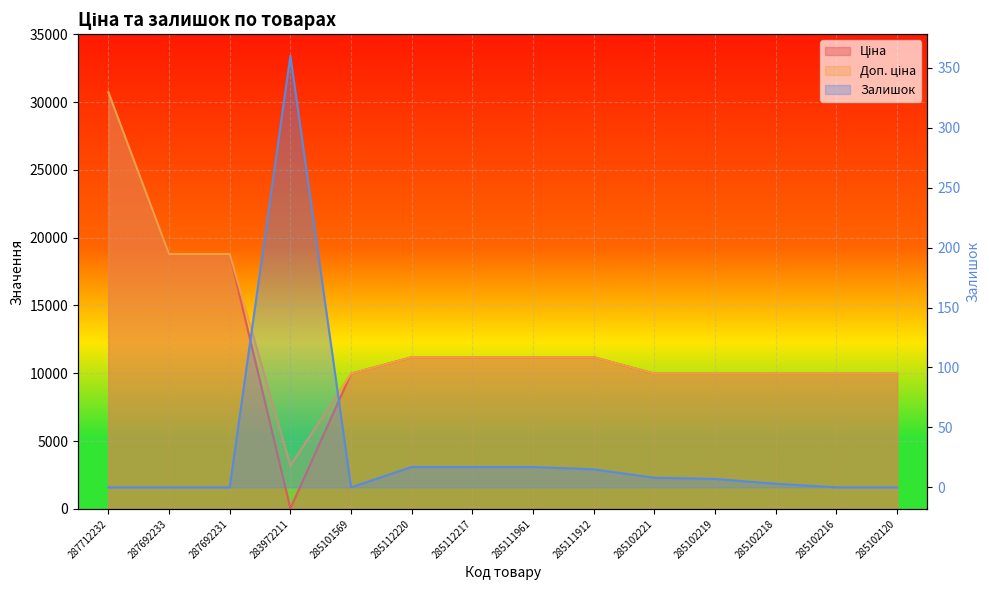

True or false: Ціна has a value of 16706.5 at 285112220.

False